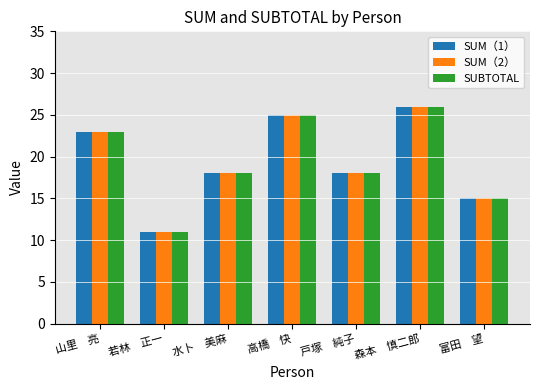

Is the value of SUM（2） at 水卜　美麻 greater than the value of SUBTOTAL at 山里　亮?

No